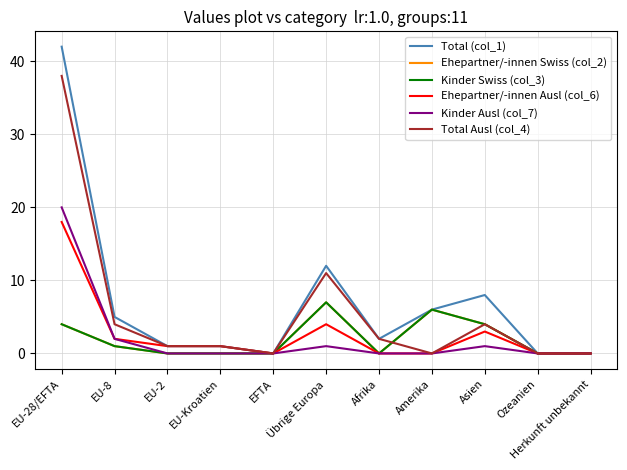

The value of Total (col_1) at Amerika is 6. True or false?

True